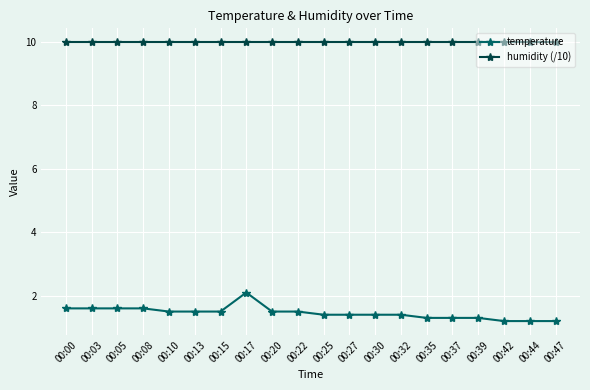

What is the approximate value of temperature at 00:47?

1.2